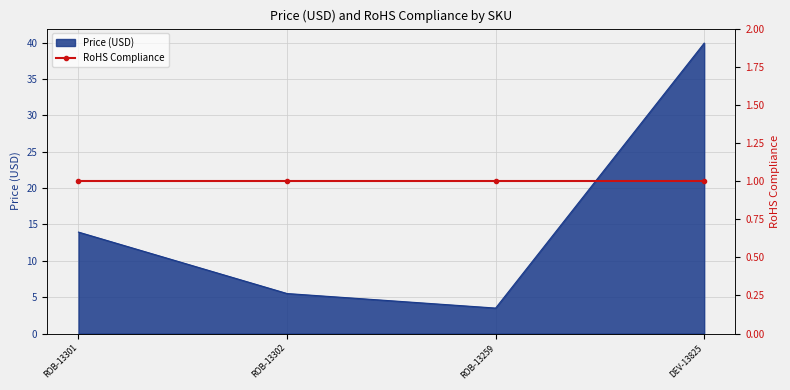

Reading right to left, extract all data points from this chart.

40.0	3.5	5.5	13.9